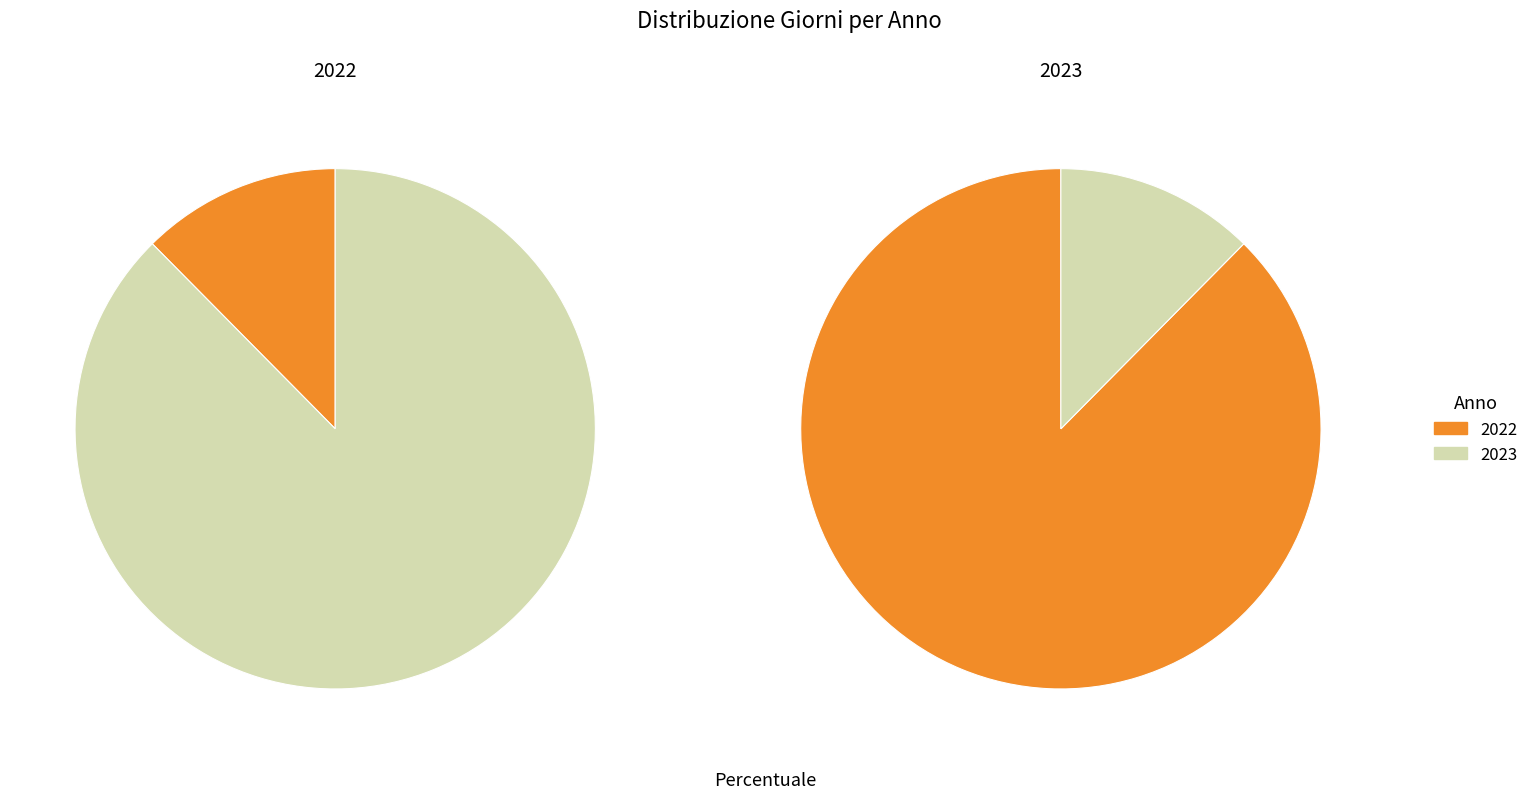

Which has a higher value, 2022 or 2023?

2023